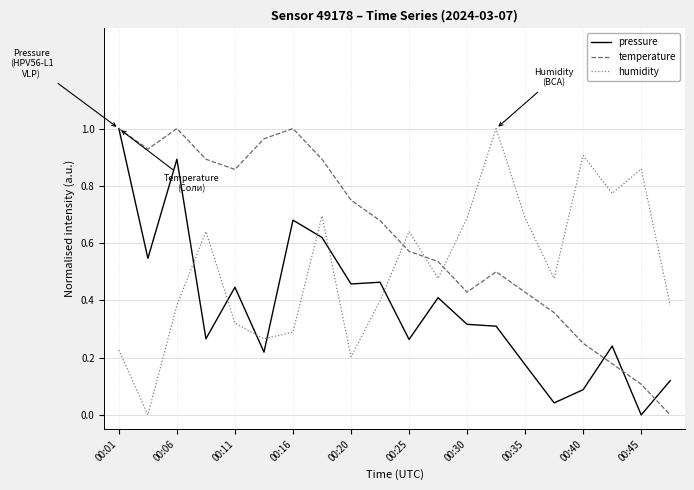

True or false: humidity and pressure intersect in this chart.

True